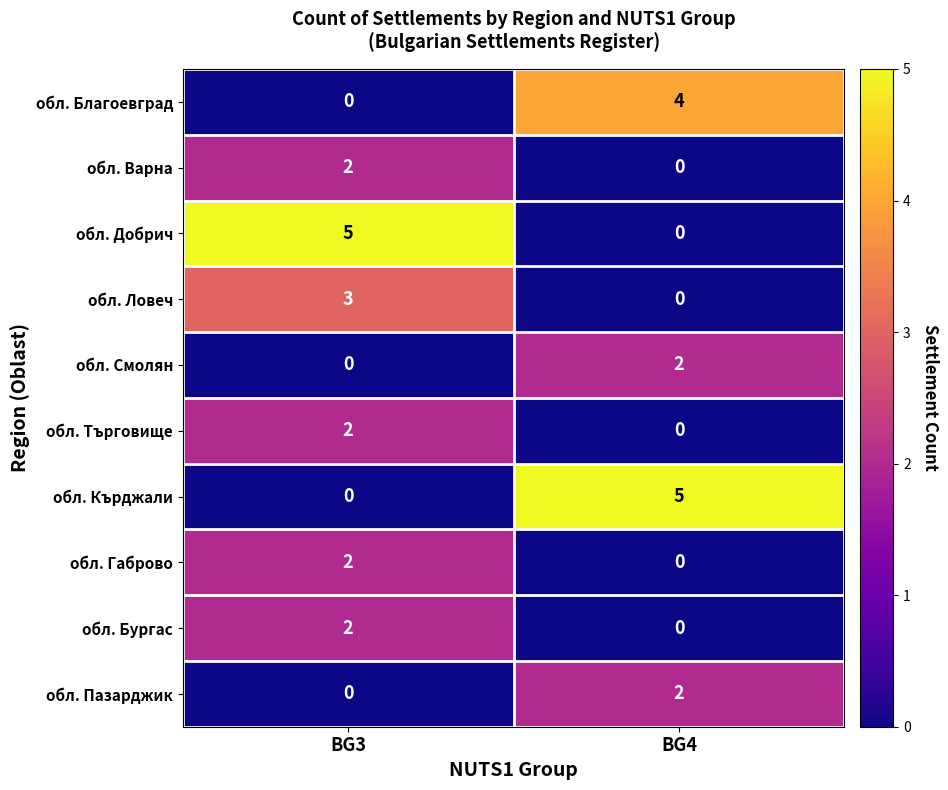

What is the spread (max minus min) of values at BG3?

5